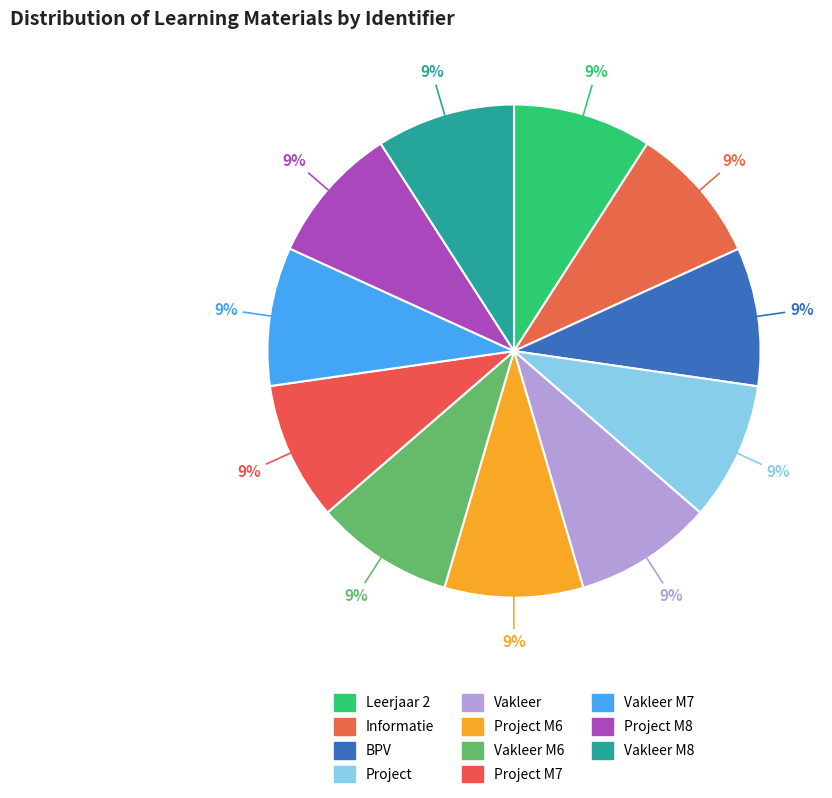

To the nearest percent, what is the average slice percentage?

9%